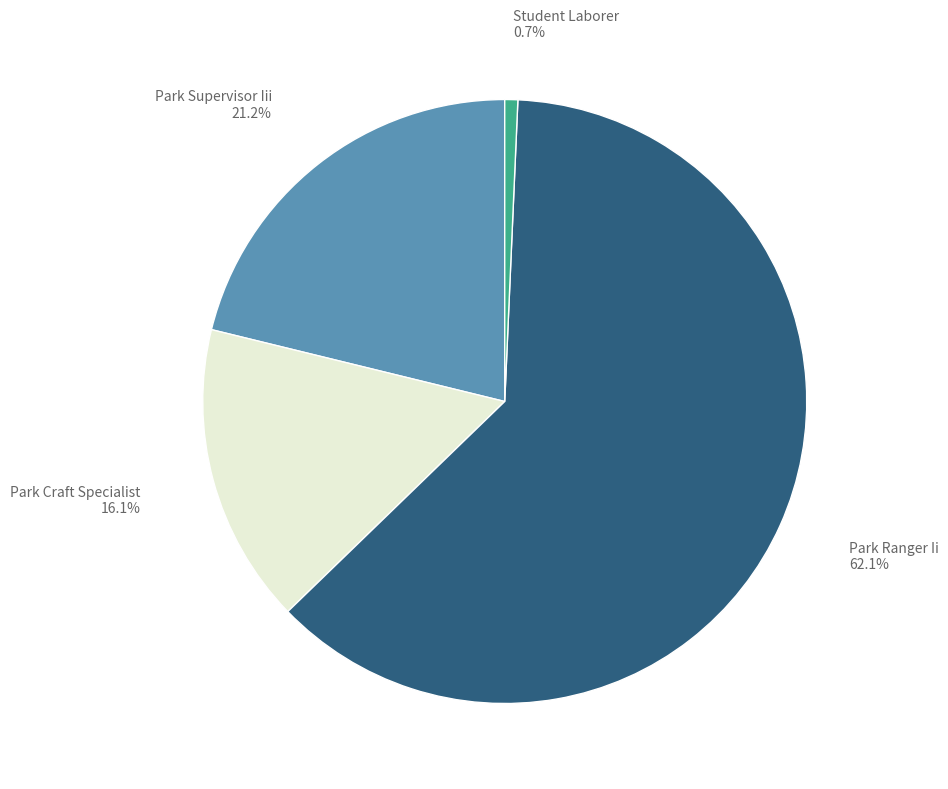

Is there a majority slice in this chart?

Yes